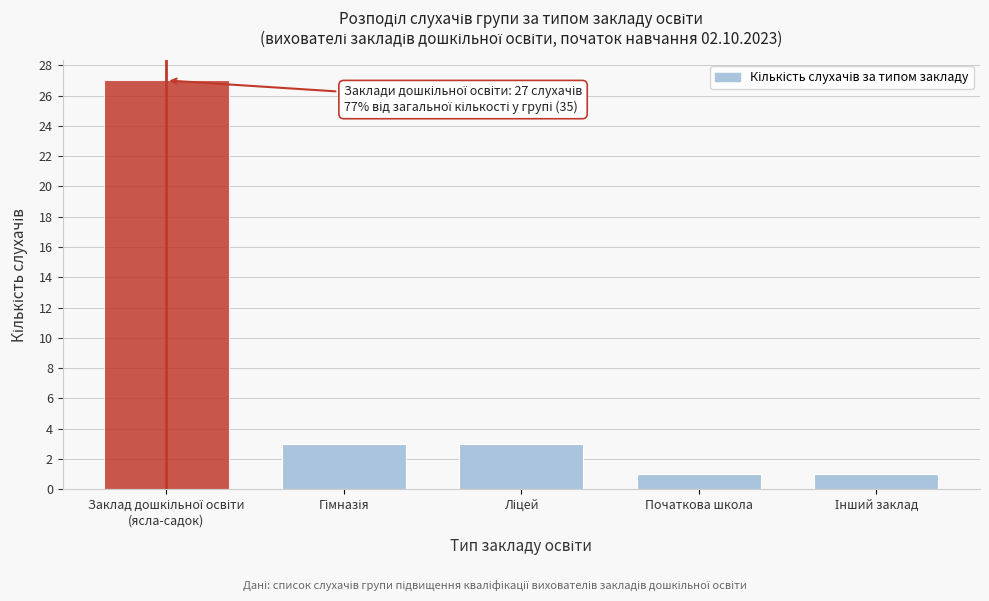

Reading left to right, list all the values displayed in this chart.

27	3	3	1	1